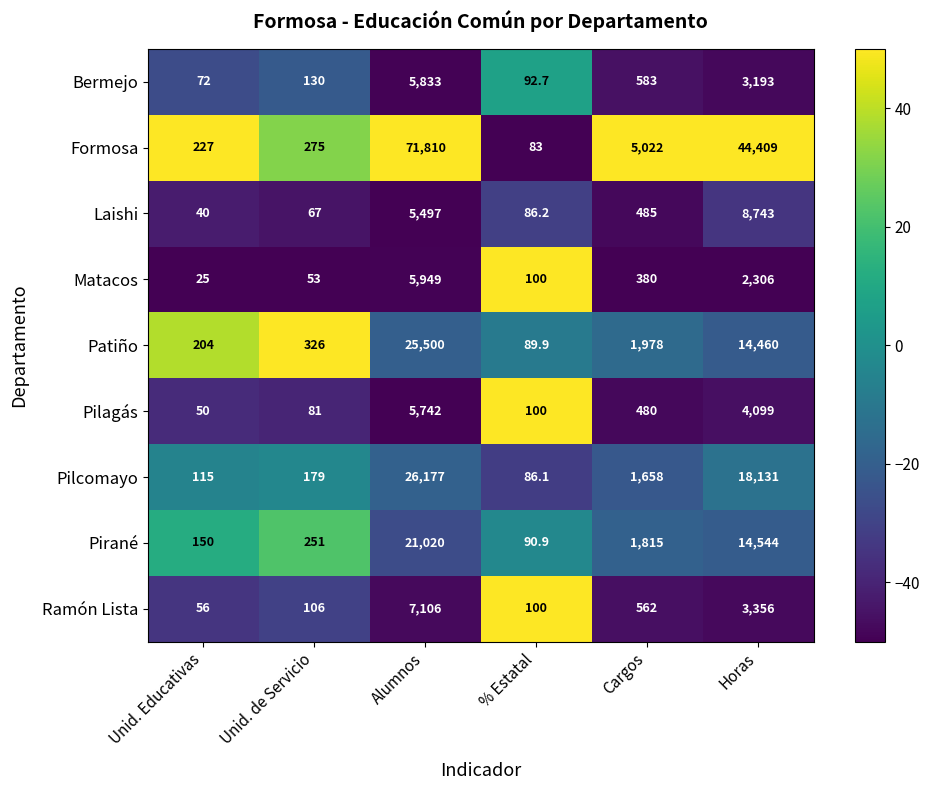

Which series has the largest total across all categories?

Formosa